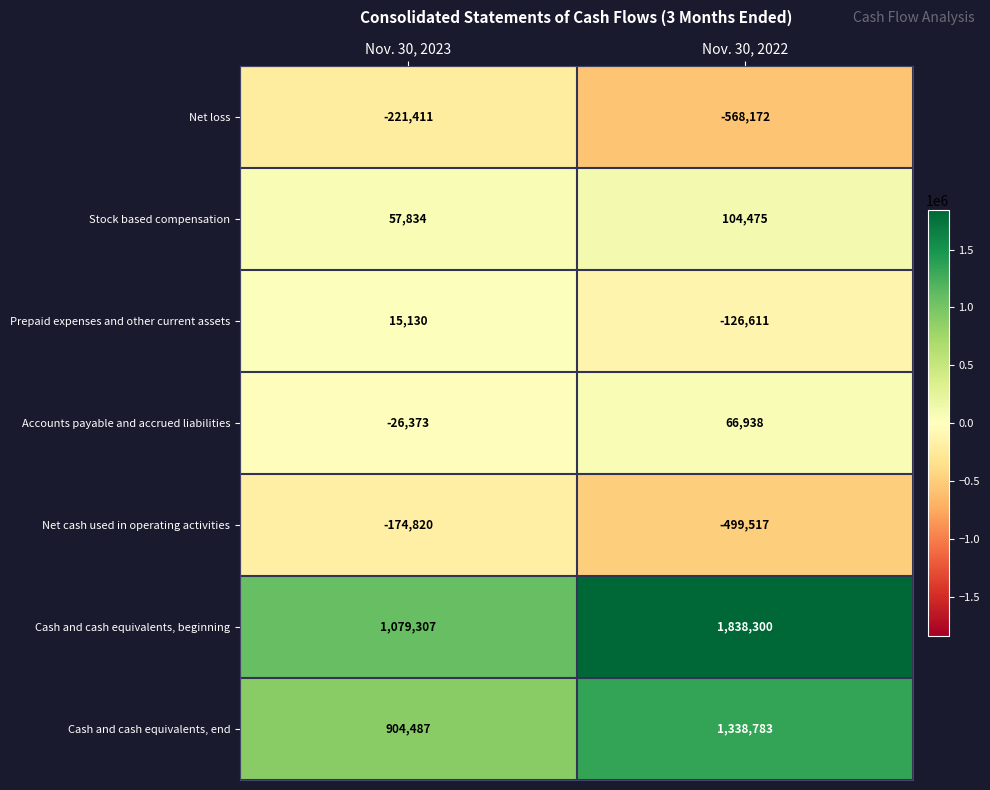

Which series has the widest spread of values?

Cash and cash equivalents, beginning